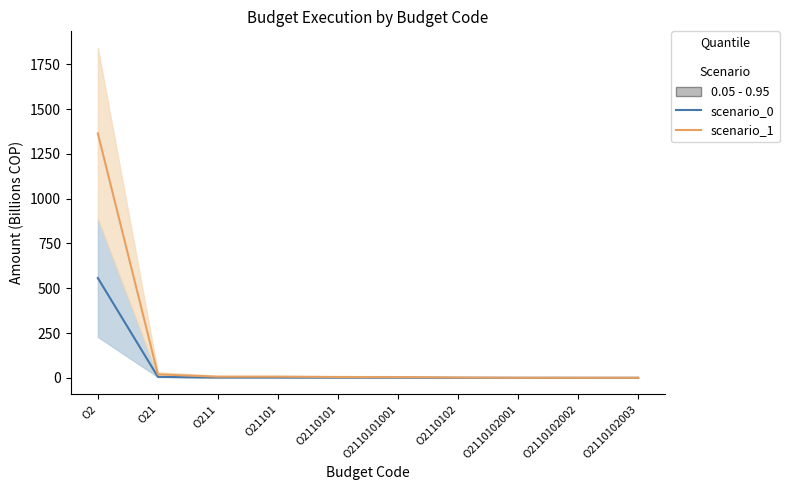

Reading right to left, extract all data points from this chart.

scenario_0: O2110102003=0.0	O2110102002=0.1	O2110102001=0.1	O2110102=0.3	O2110101001=1.2	O2110101=1.2	O21101=1.6	O211=1.6	O21=5.5	O2=557.3
scenario_1: O2110102003=0.4	O2110102002=0.3	O2110102001=0.5	O2110102=1.6	O2110101001=4.4	O2110101=4.9	O21101=6.6	O211=6.6	O21=19.3	O2=1364.2